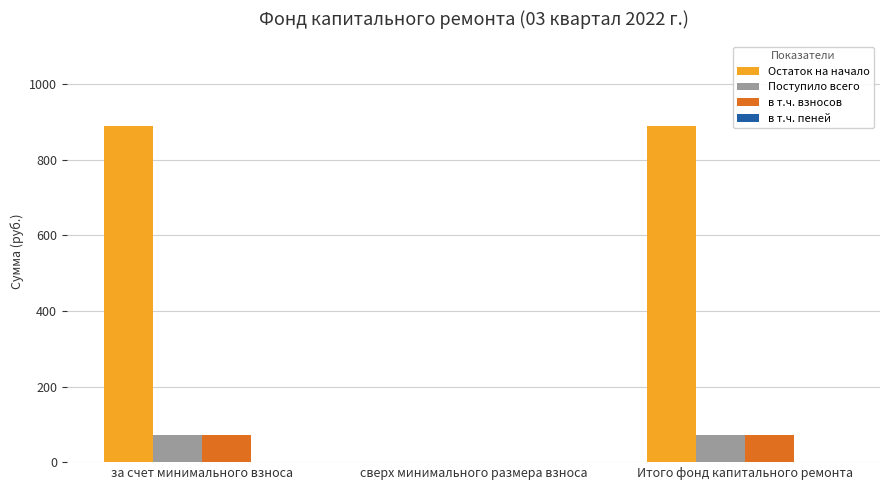

What is the maximum value for Поступило всего?

72.0